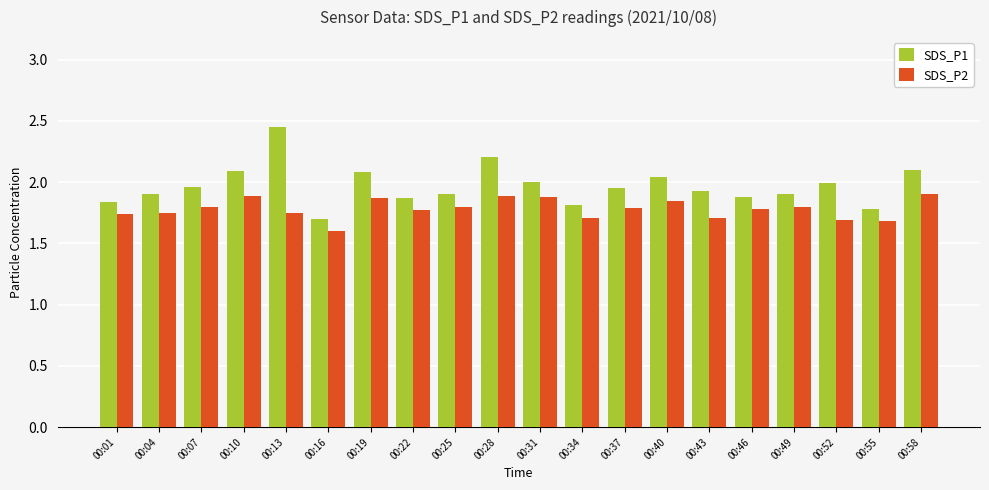

The SDS_P1 series shows 0.5 at 00:22. True or false?

False